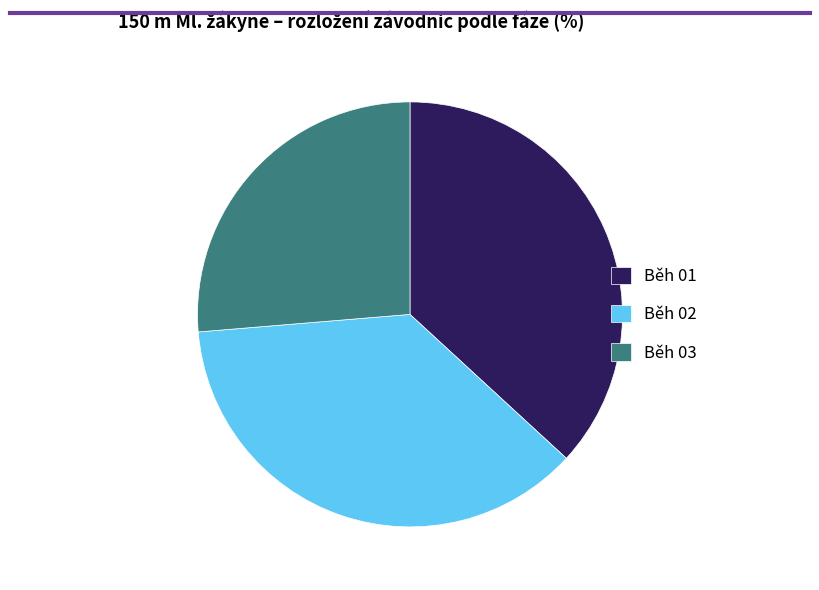

Does Běh 03 represent more than half of the total?

No